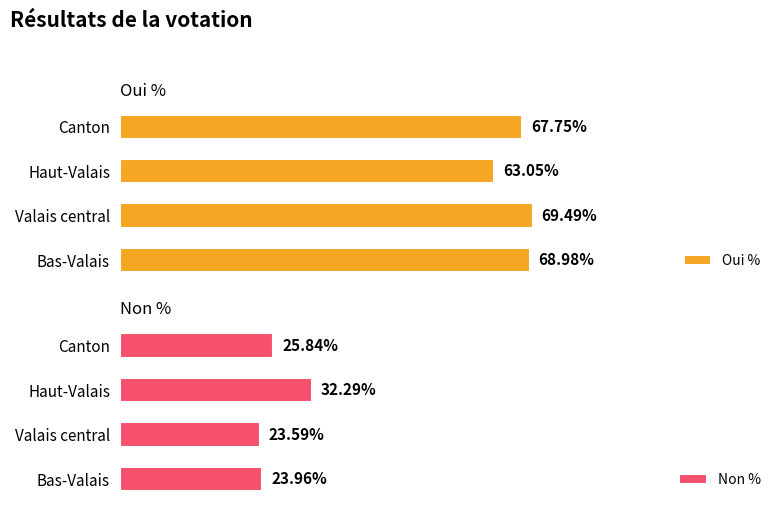

How many values in the Non % series are below 25?

2